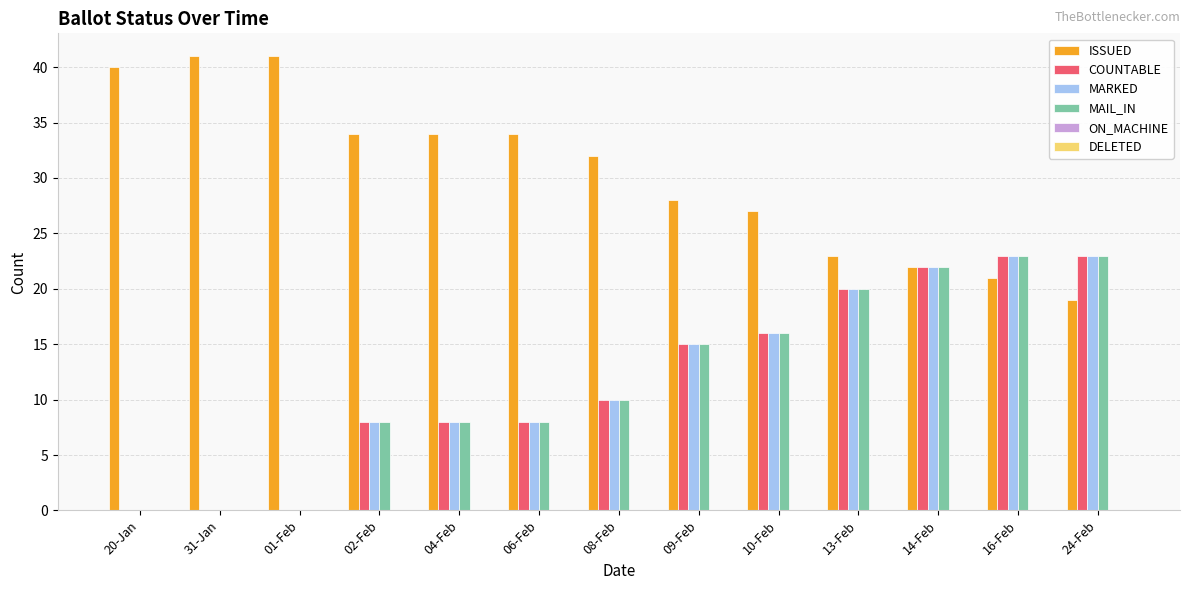

Where is MARKED nearest to the value 11?

08-Feb